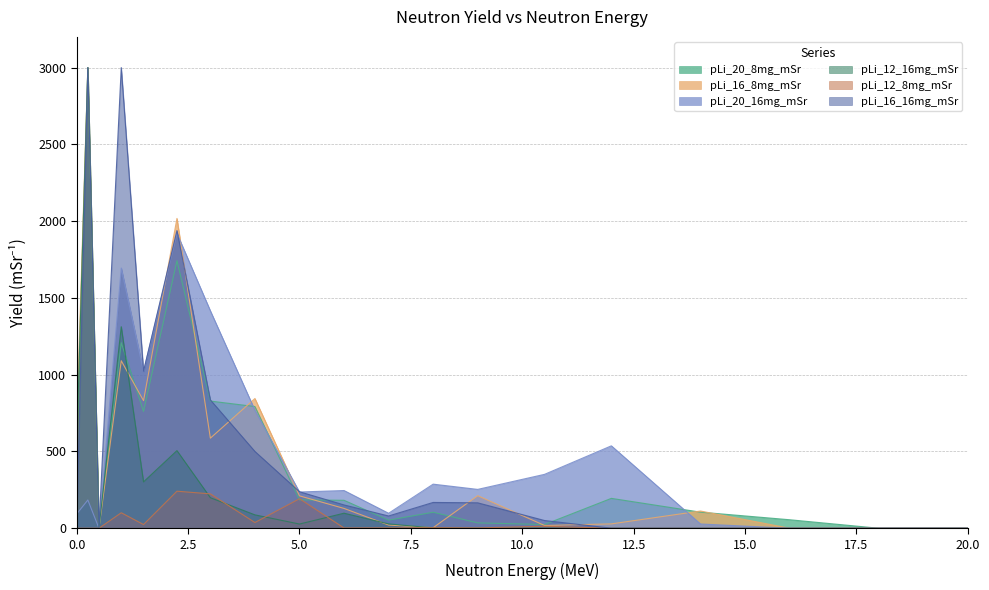

Does the chart have visible grid lines?

Yes